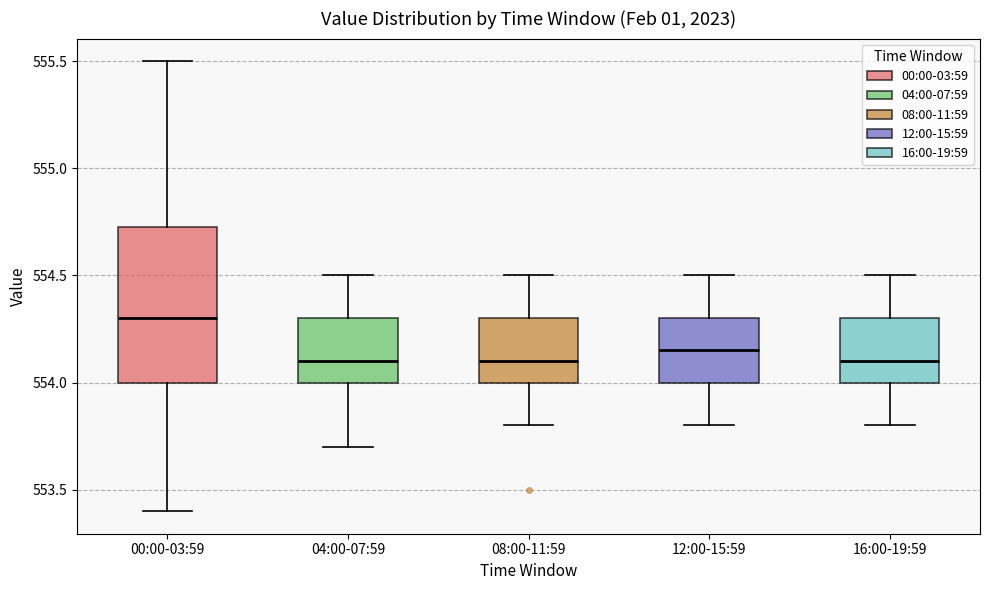

Where does the median line of the box for 16:00-19:59 sit on the y-axis? The values are not printed on the chart, so give them approximately, as read against the axis.

554.10